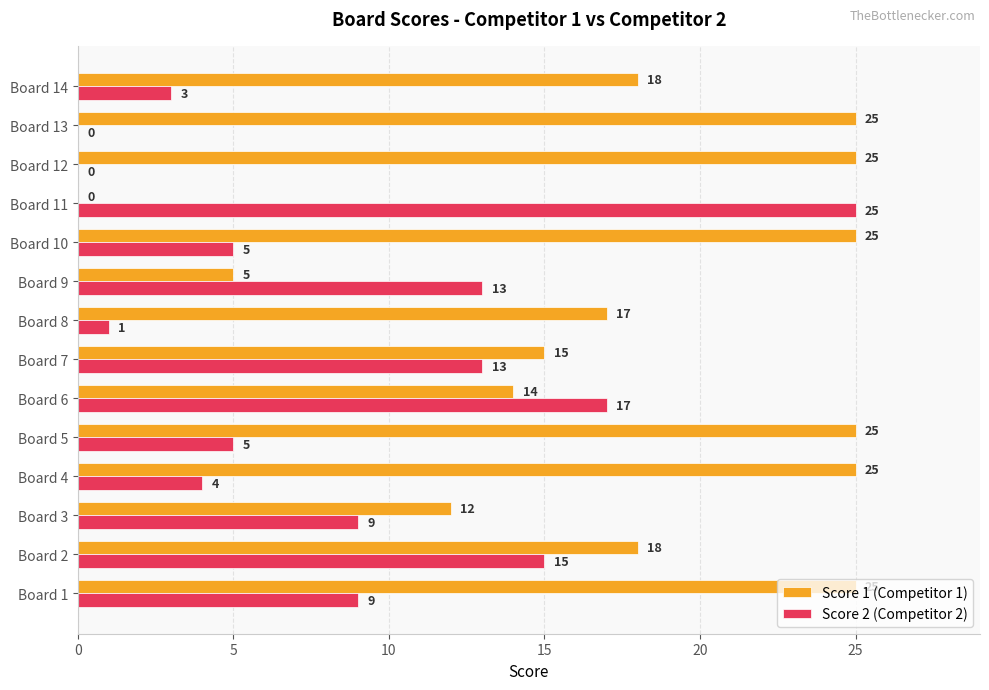

Which series changed the most between Board 6 and Board 14?

Score 2 (Competitor 2)